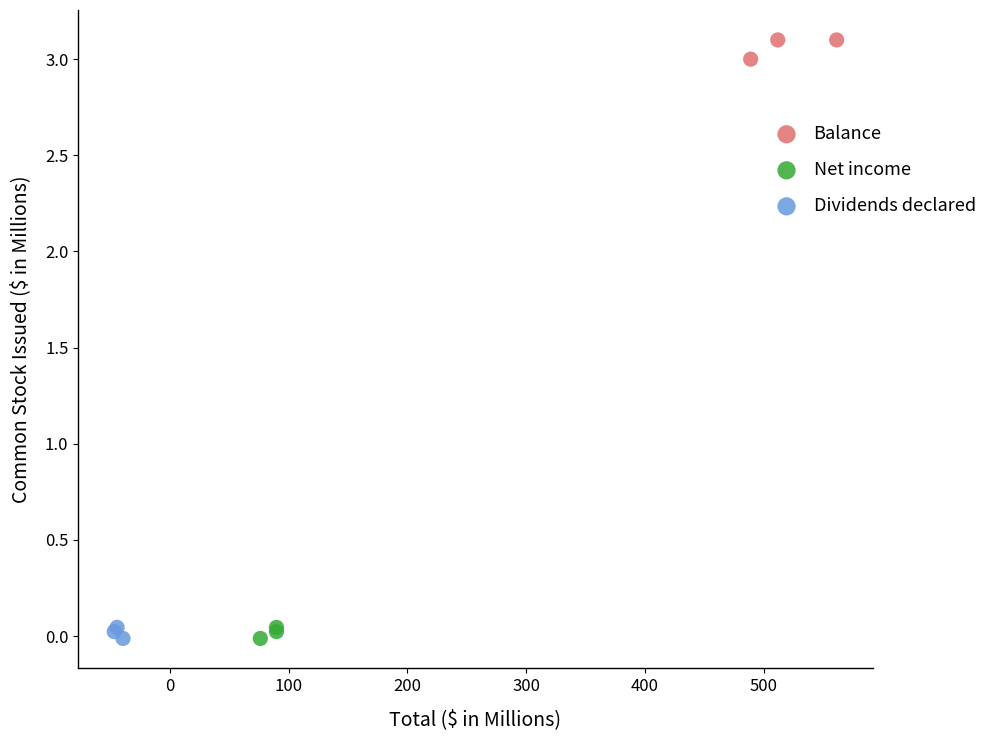

Which series contains the highest Y value?

Balance